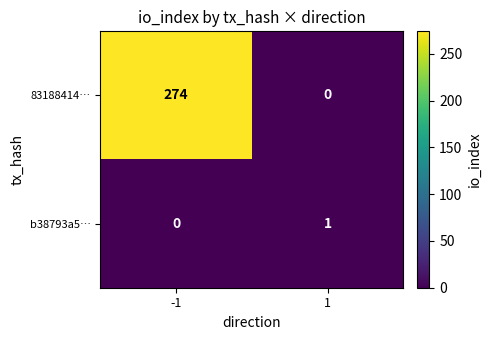

True or false: b38793a5… has a value of 1 at 1.

True